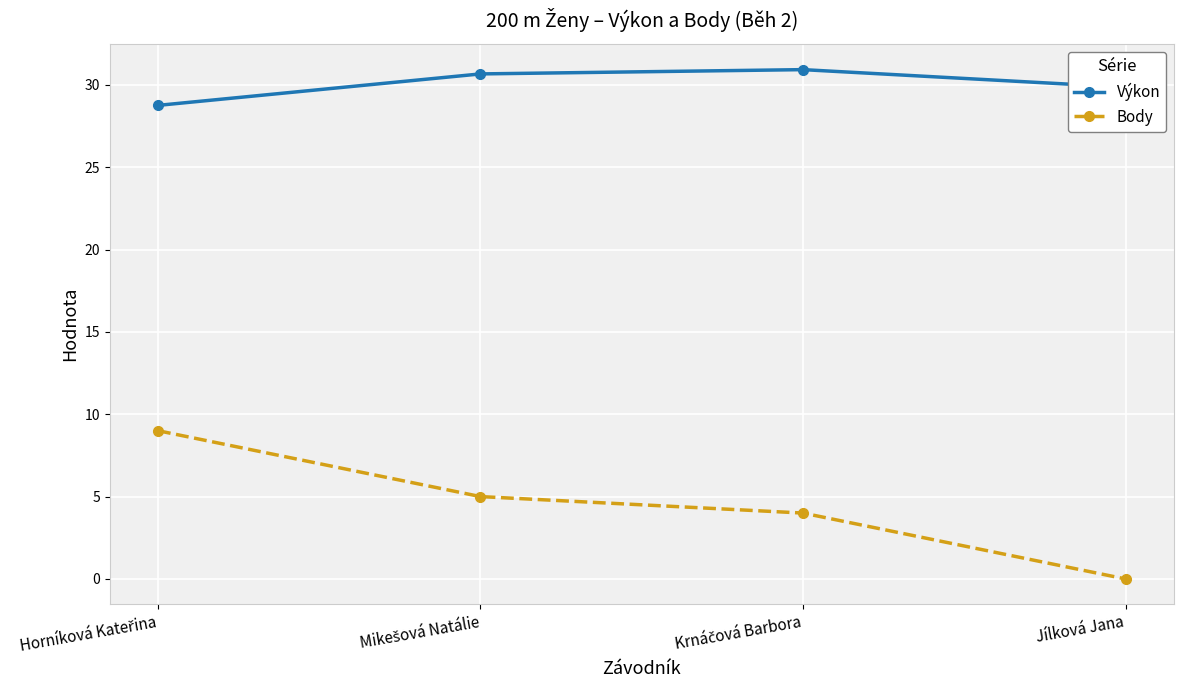

Read the Výkon value at Jílková Jana.

29.9